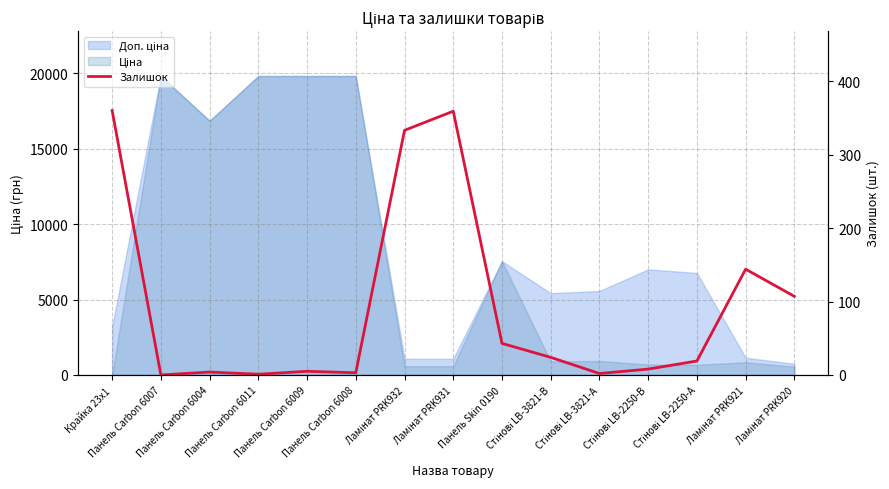

What is the ratio of the value at Стінові LB-3821-В to the value at Панель Carbon 6009?

4.8